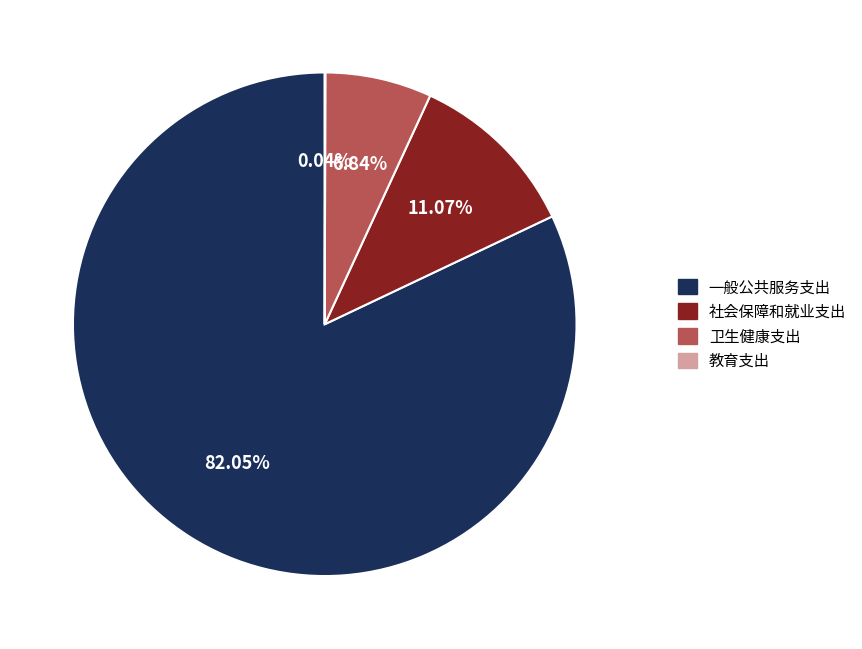

To the nearest percent, what is the difference between the largest and smallest slice percentages?

82%